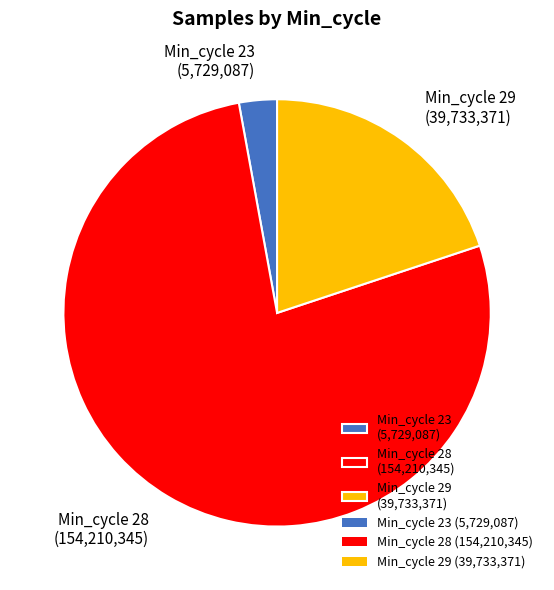

Combined, do Min_cycle 28 (154,210,345) and Min_cycle 29 (39,733,371) account for over 50%?

Yes